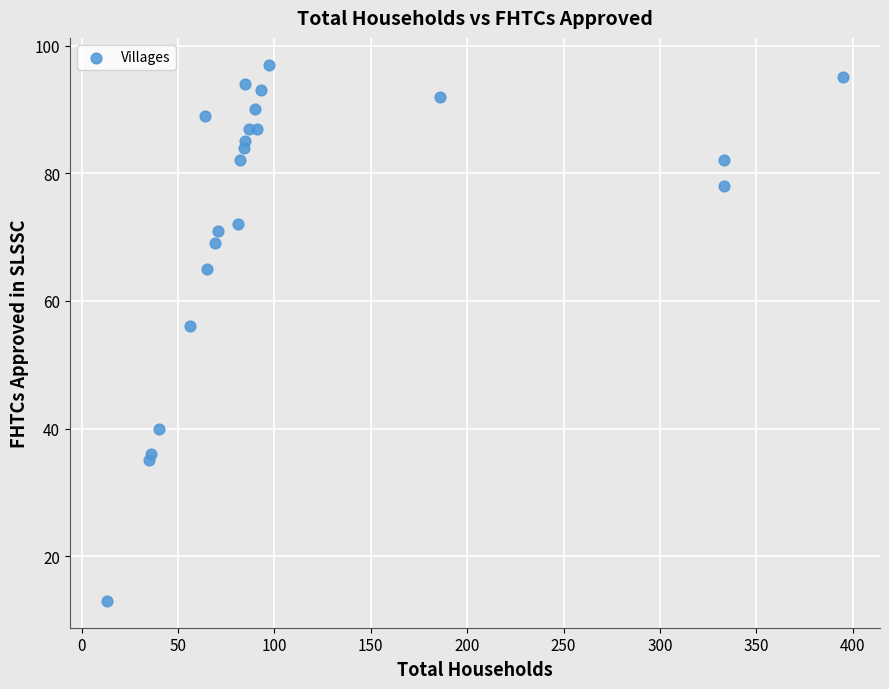

What Y value in the scatter plot is closest to 55?

56